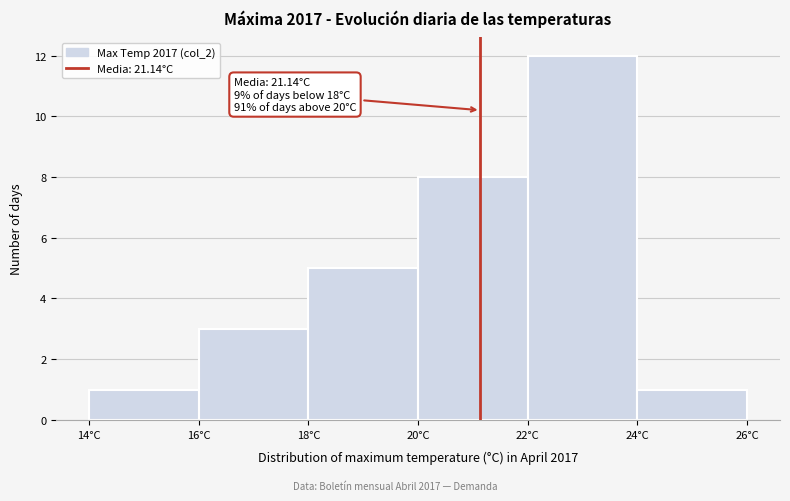

Which range on the x-axis has the tallest bar?

22 to 24